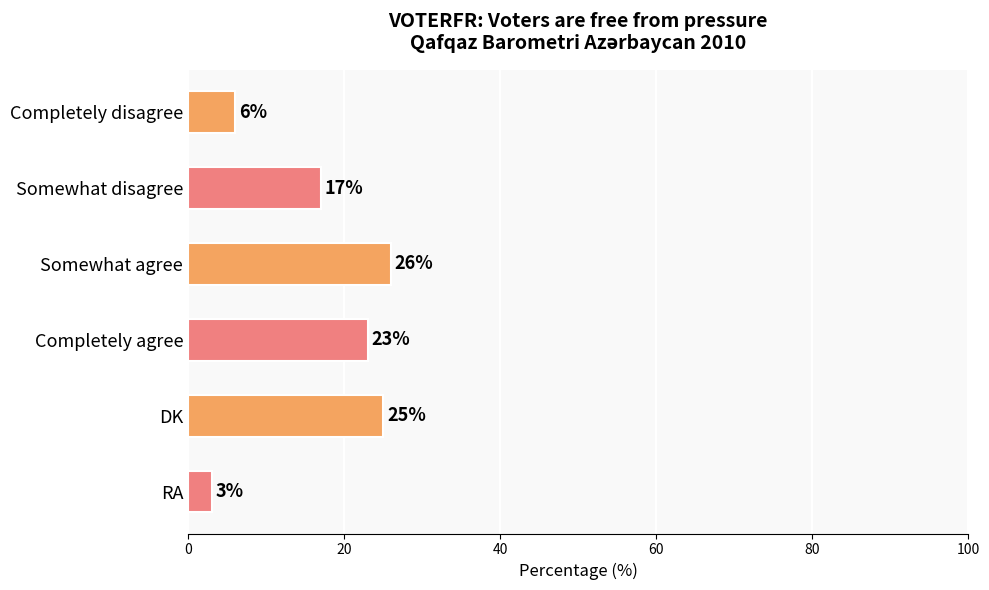

What is the label of the 3rd bar from the bottom?

Completely agree